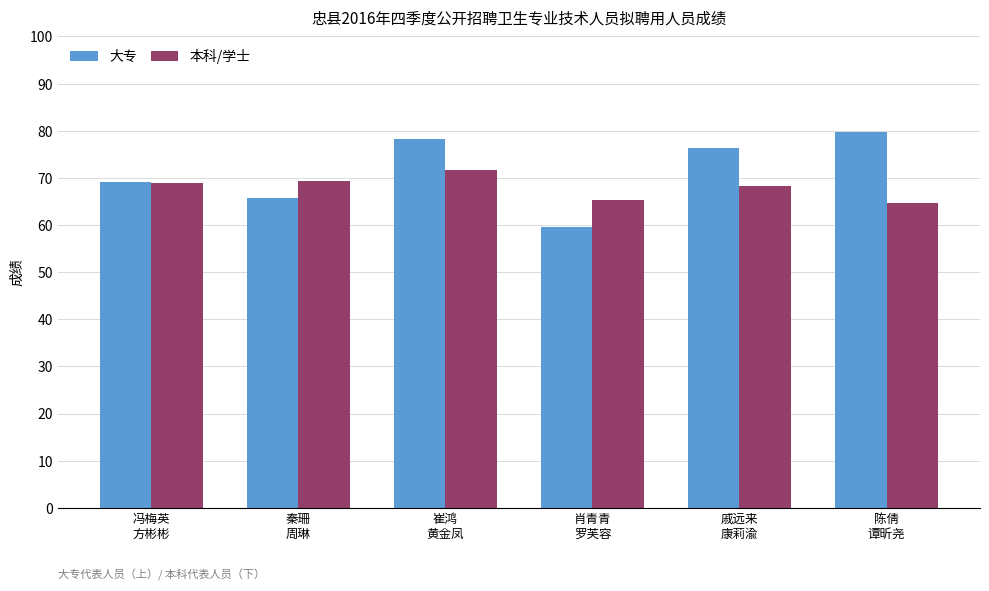

Rank the series at 秦珊
周琳 from highest to lowest value.

本科/学士, 大专